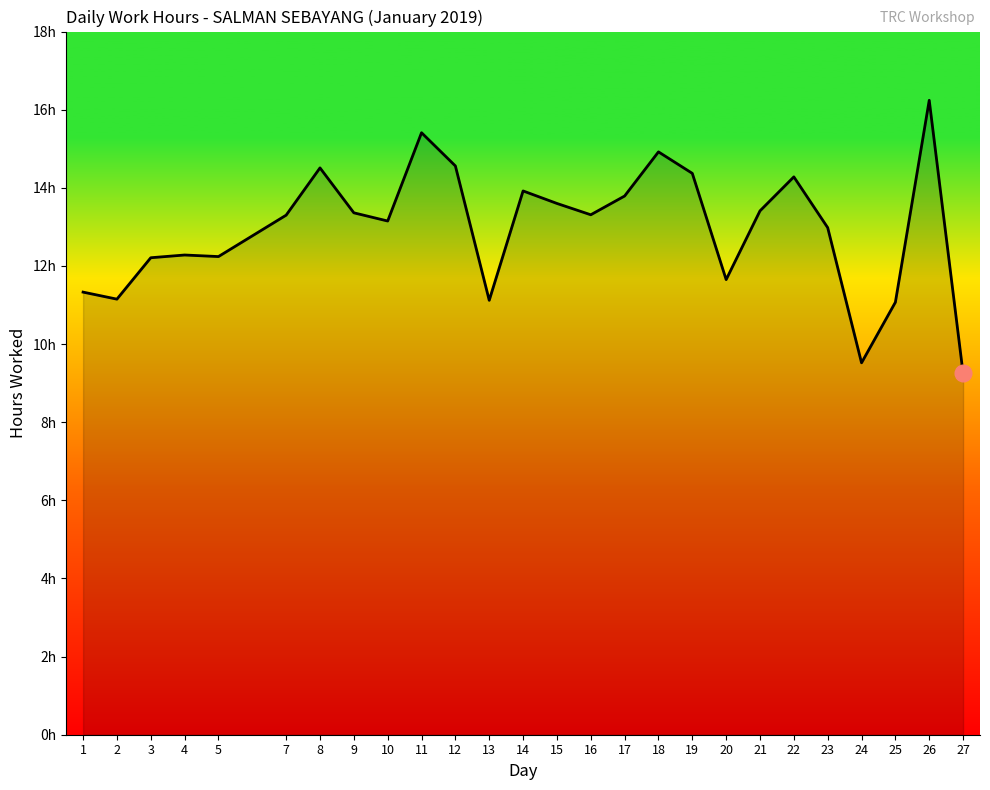

What is the value of the 1st point from the left?

11.3